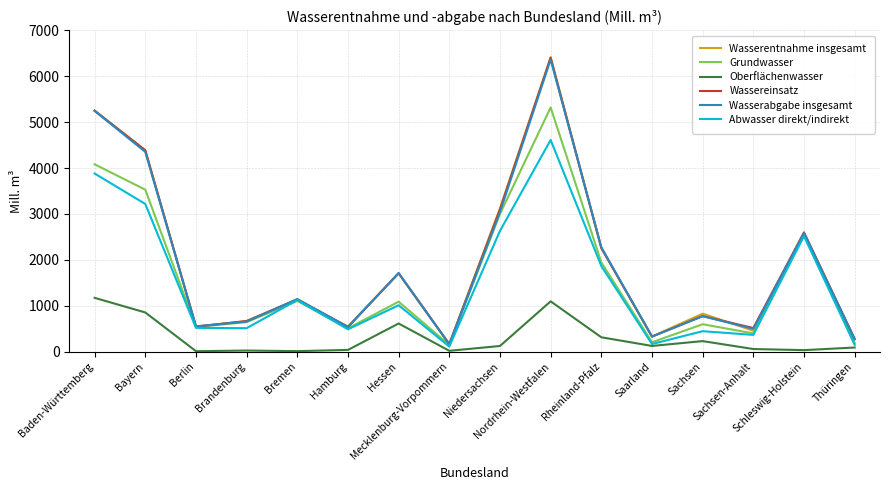

Does the chart display data point markers on the line(s)?

No